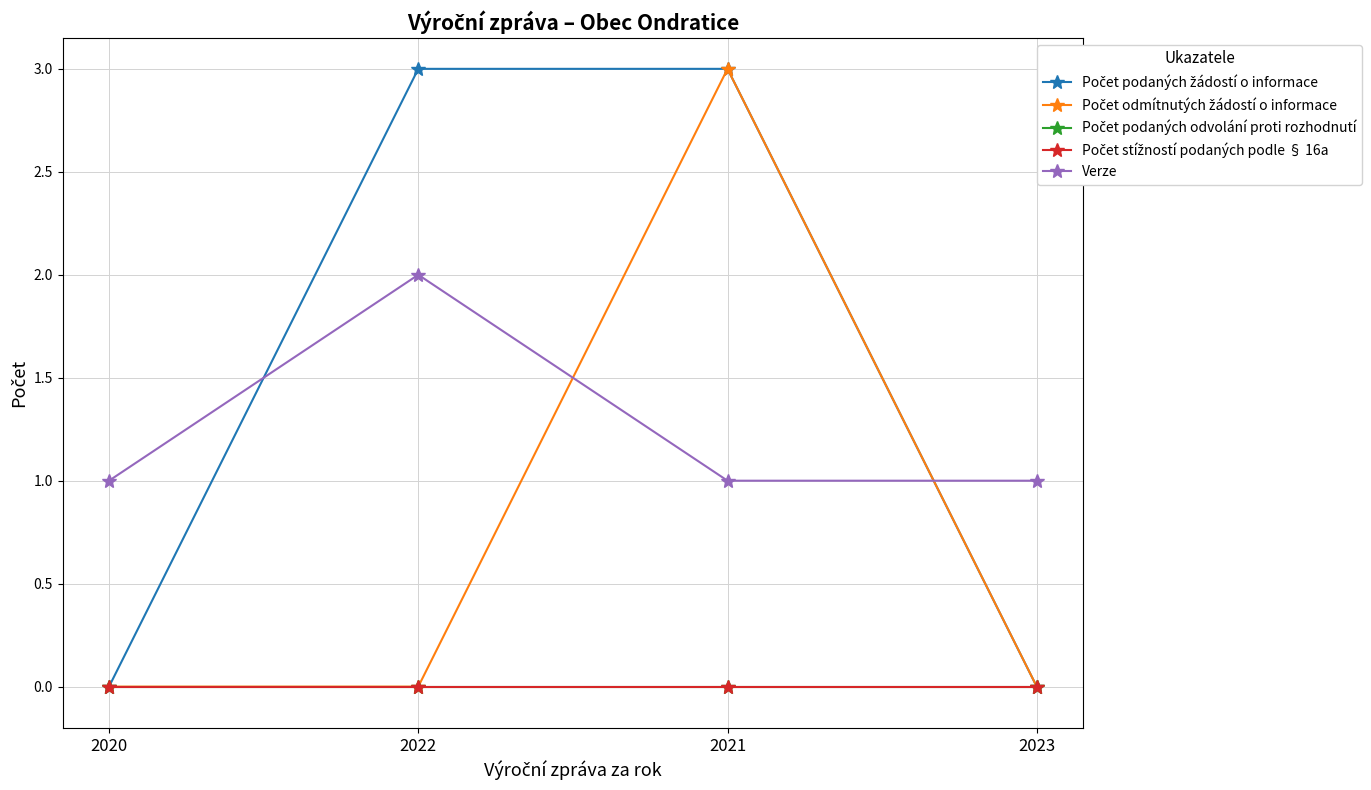

What is the label of the 3rd point from the left?

2021